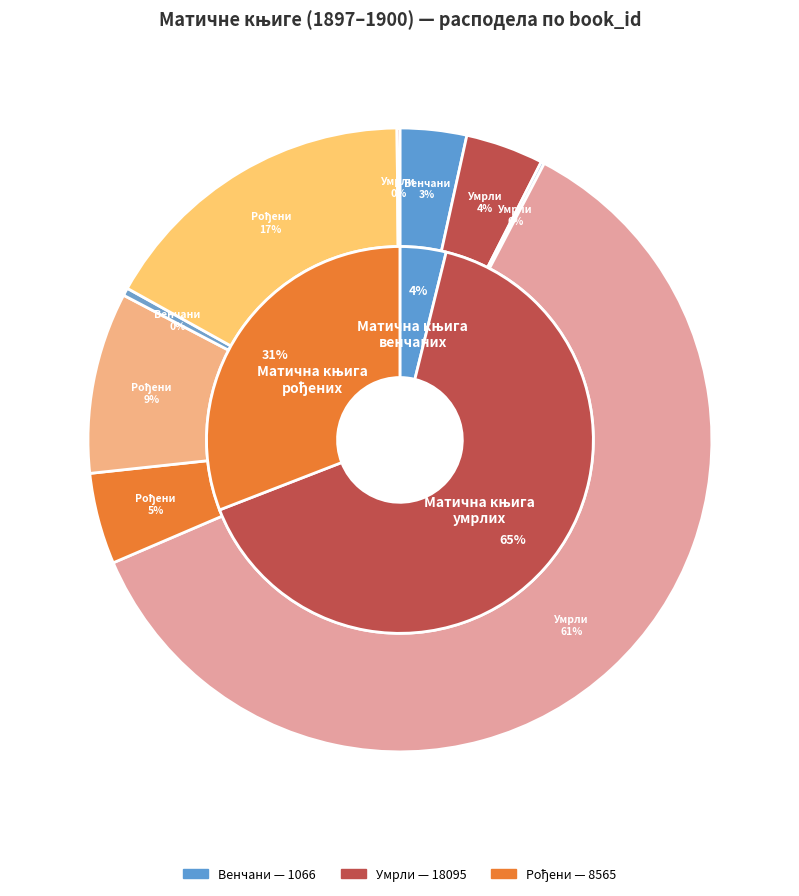

How many segments does this pie chart have?

9